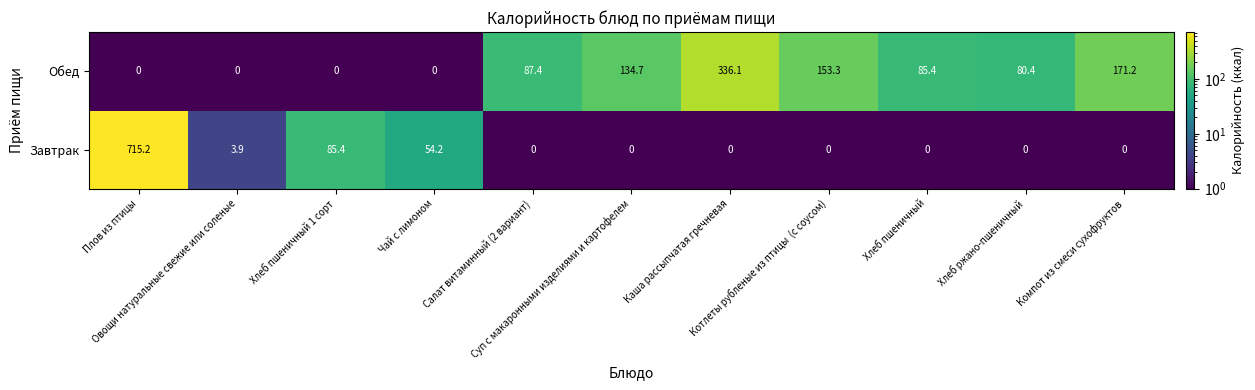

Which series has the largest range (max minus min)?

Завтрак